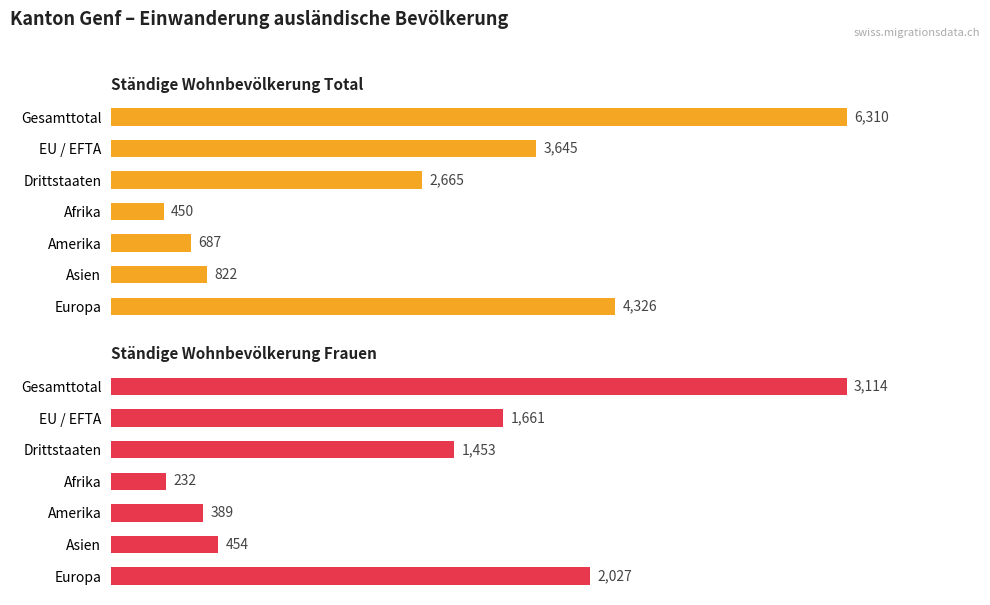

At Amerika, list the series in order from largest to smallest.

Ständige Wohnbevölkerung Total, Ständige Wohnbevölkerung Frauen